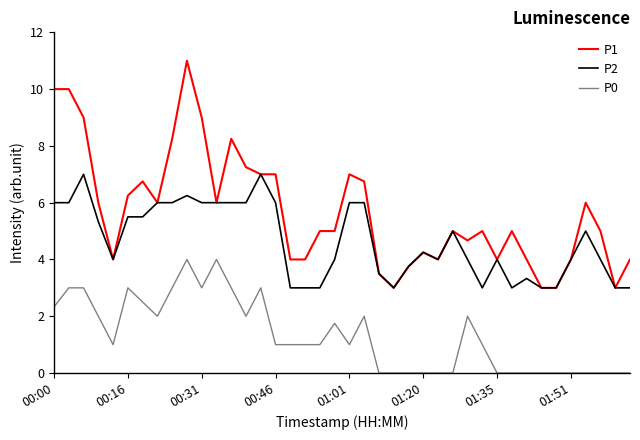

What is the average value of the P1 series?

5.7